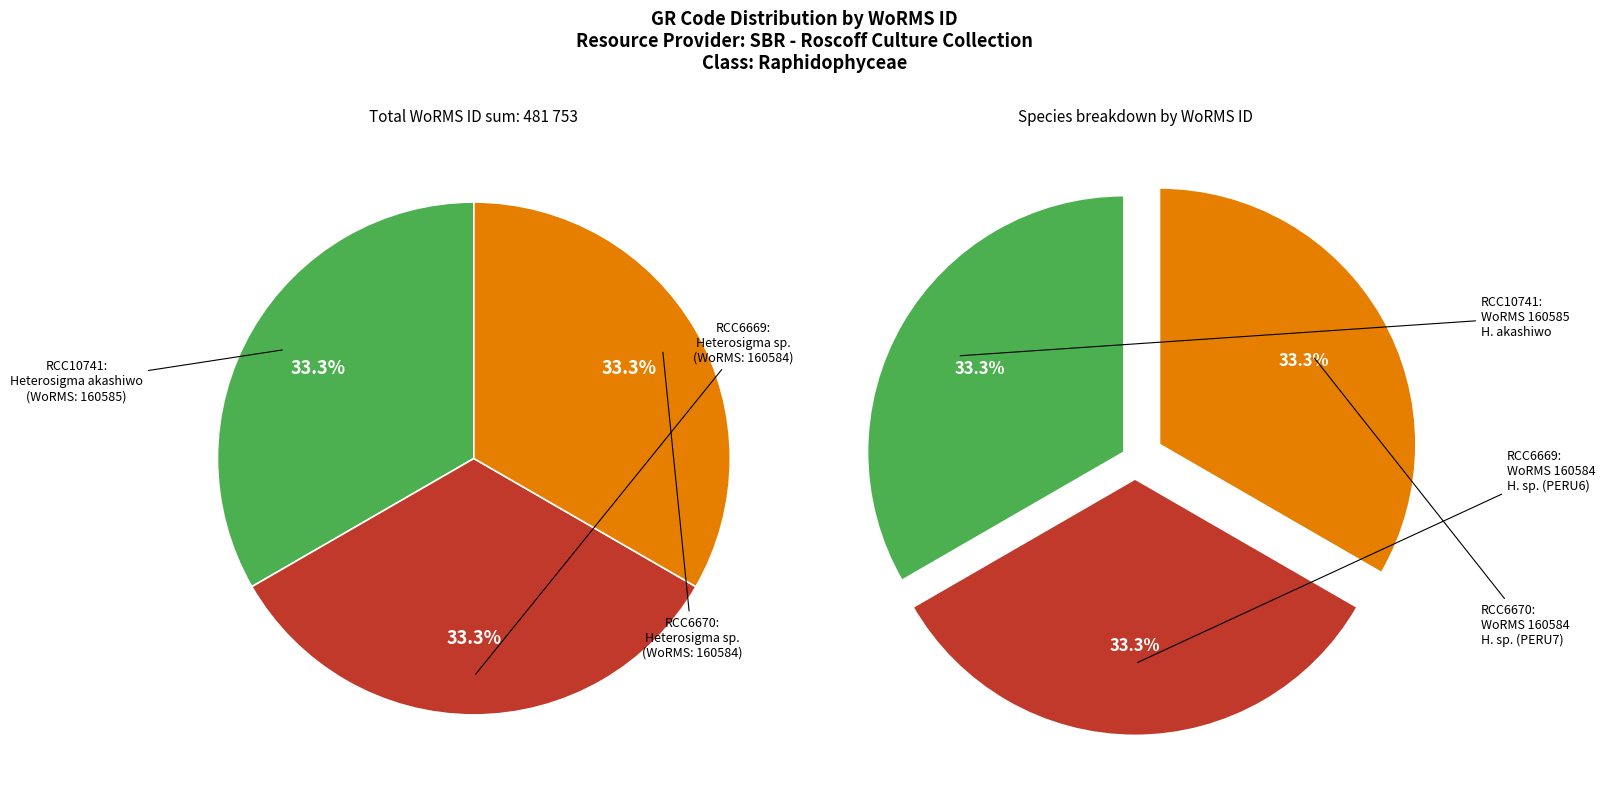

Which slice is the largest?

RCC10741